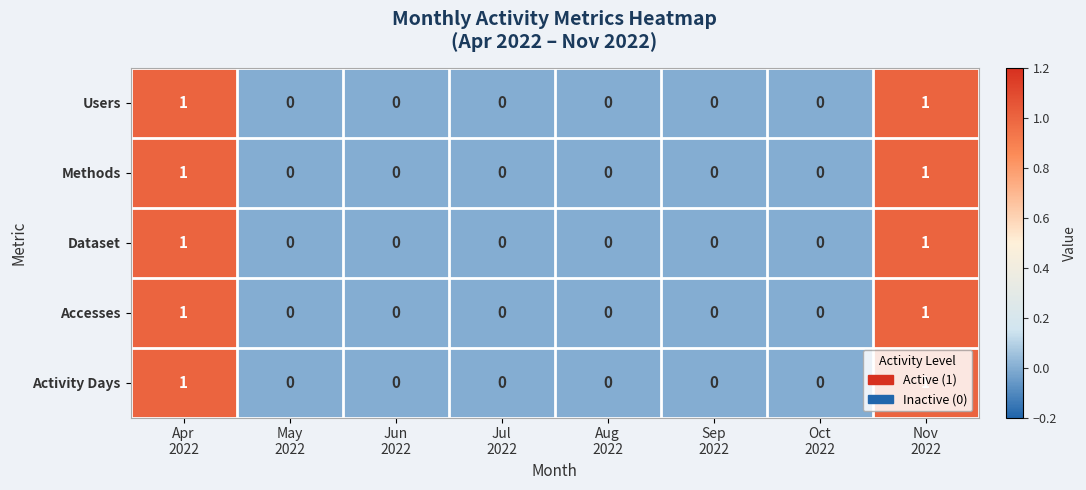

Count the Activity Days values in the range 0 to 1.

8